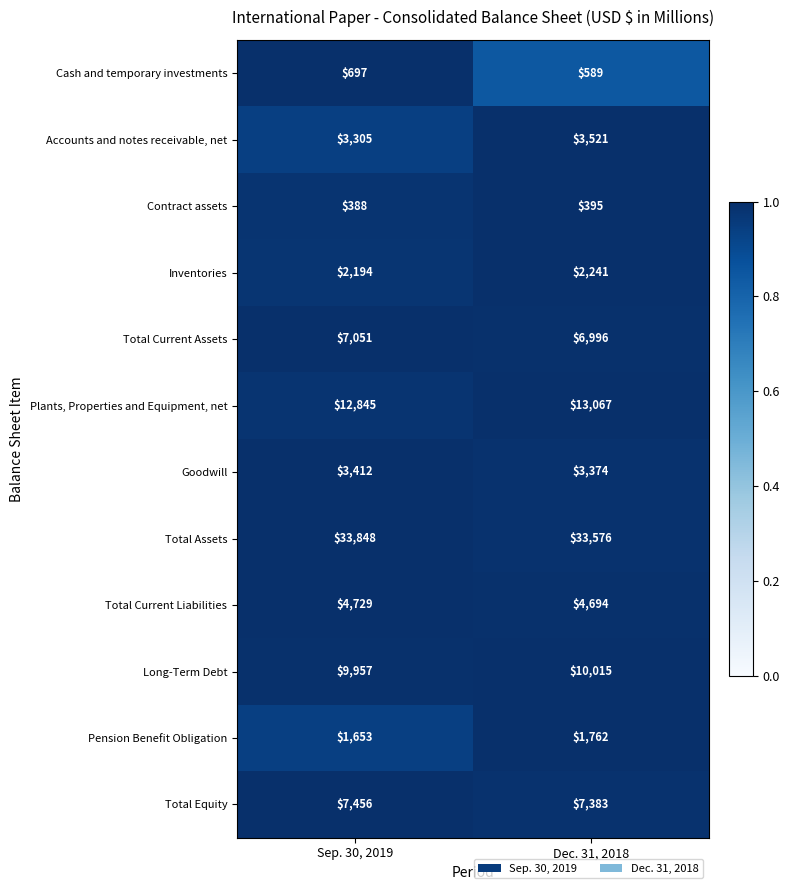

At which label is Long-Term Debt closest to 9986?

Sep. 30, 2019